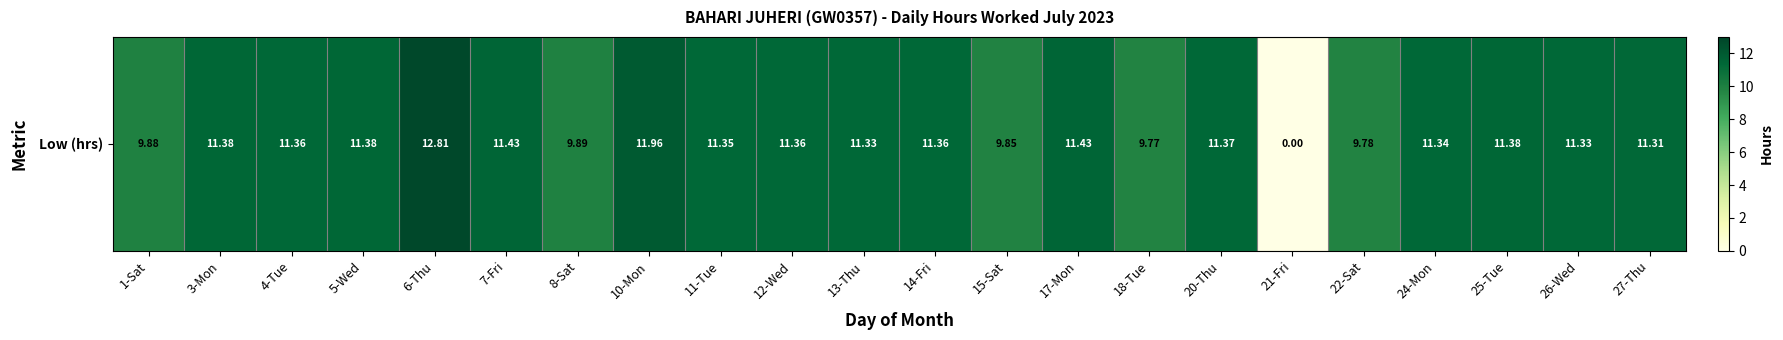

Reading right to left, transcribe all the data shown in this chart.

27-Thu=11.3	26-Wed=11.3	25-Tue=11.4	24-Mon=11.3	22-Sat=9.8	21-Fri=0.0	20-Thu=11.4	18-Tue=9.8	17-Mon=11.4	15-Sat=9.8	14-Fri=11.4	13-Thu=11.3	12-Wed=11.4	11-Tue=11.3	10-Mon=12.0	8-Sat=9.9	7-Fri=11.4	6-Thu=12.8	5-Wed=11.4	4-Tue=11.4	3-Mon=11.4	1-Sat=9.9